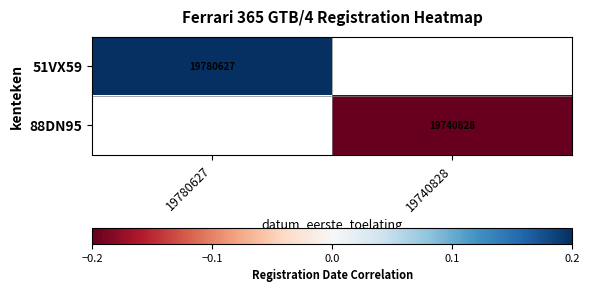

True or false: 88DN95 has a value of -0.1 at 19740828.

False